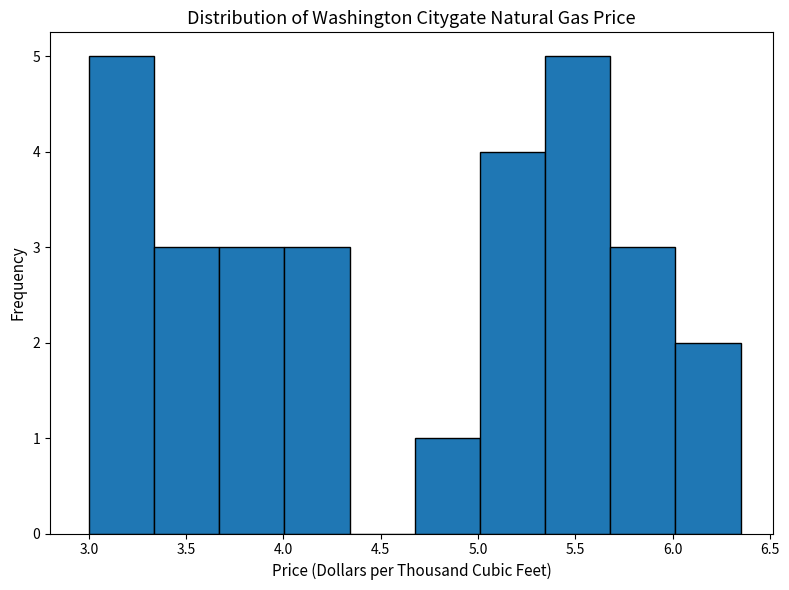

Reading left to right, transcribe this chart: for each bar, give the range it covers on the x-axis and its height. Neither the bar edges nor the heights are printed on the chart, so give them approximately, as read against the axes.

3.000 to 3.335: 5
3.335 to 3.670: 3
3.670 to 4.005: 3
4.005 to 4.340: 3
4.340 to 4.675: 0
4.675 to 5.010: 1
5.010 to 5.345: 4
5.345 to 5.680: 5
5.680 to 6.015: 3
6.015 to 6.350: 2